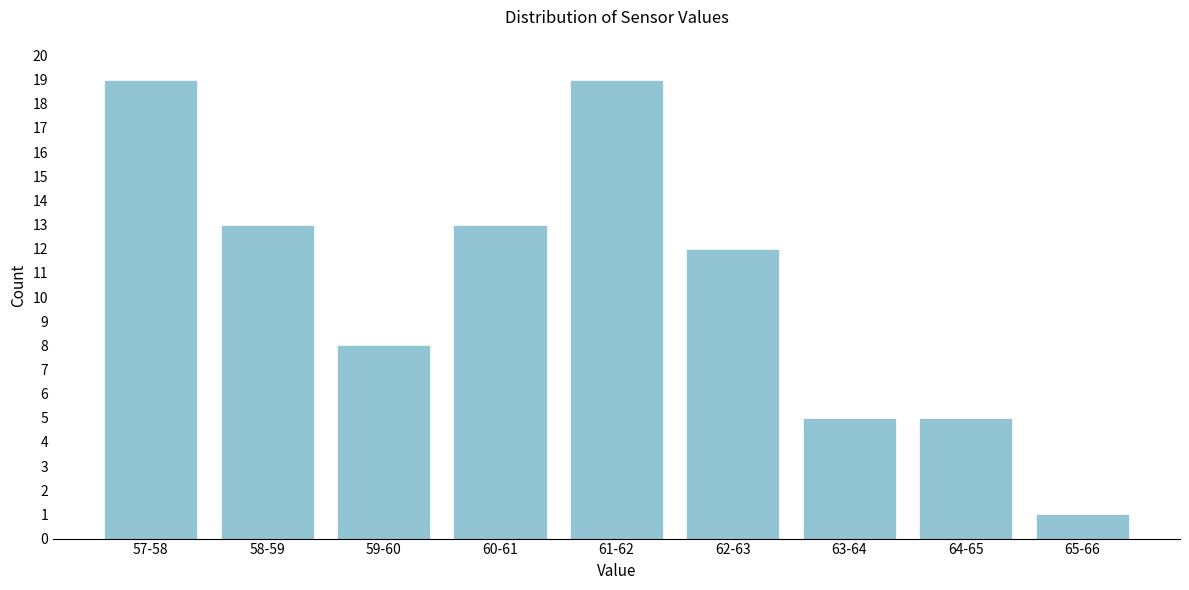

Reading left to right, transcribe all the data shown in this chart.

19	13	8	13	19	12	5	5	1